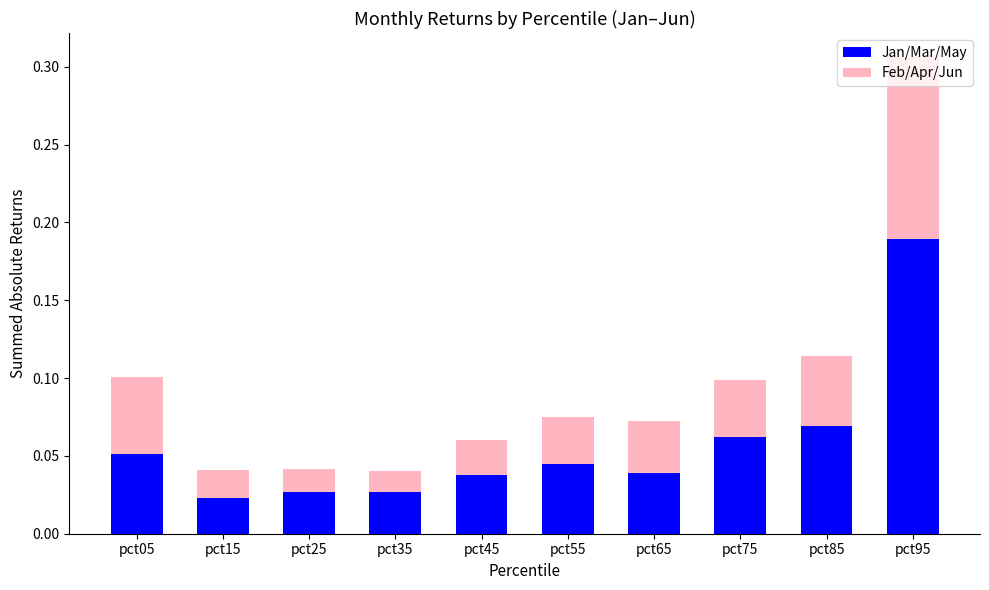

At which category is the sum across all series the highest?

pct95